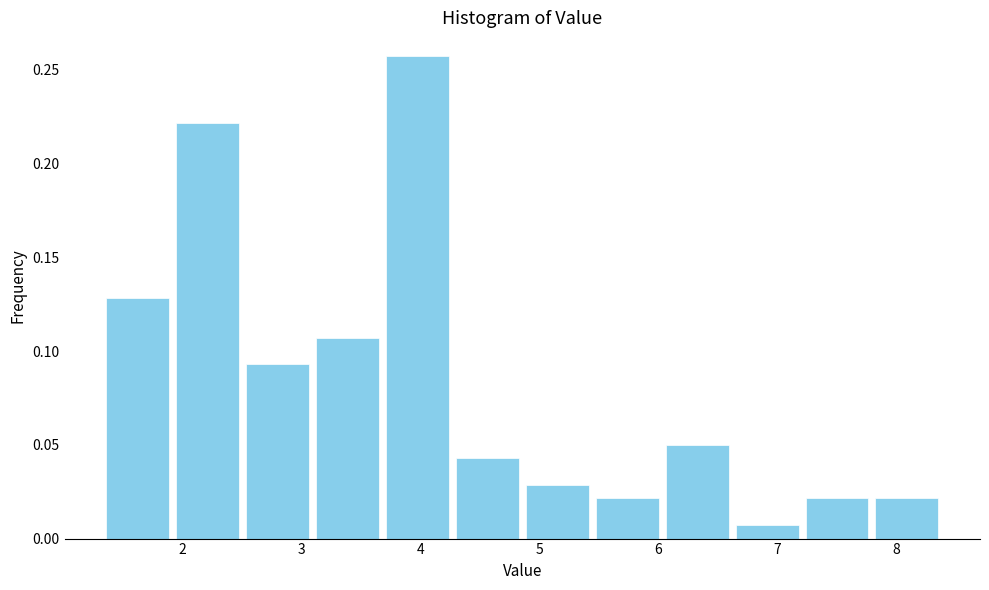

Reading left to right, transcribe this chart: for each bar, give the range it covers on the x-axis and its height. Neither the bar edges nor the heights are printed on the chart, so give them approximately, as read against the axes.

1.3 to 1.9: 0.130
1.9 to 2.5: 0.220
2.5 to 3.1: 0.095
3.1 to 3.7: 0.105
3.7 to 4.3: 0.255
4.3 to 4.9: 0.045
4.9 to 5.4: 0.030
5.4 to 6.0: 0.020
6.0 to 6.6: 0.050
6.6 to 7.2: 0.005
7.2 to 7.8: 0.020
7.8 to 8.4: 0.020